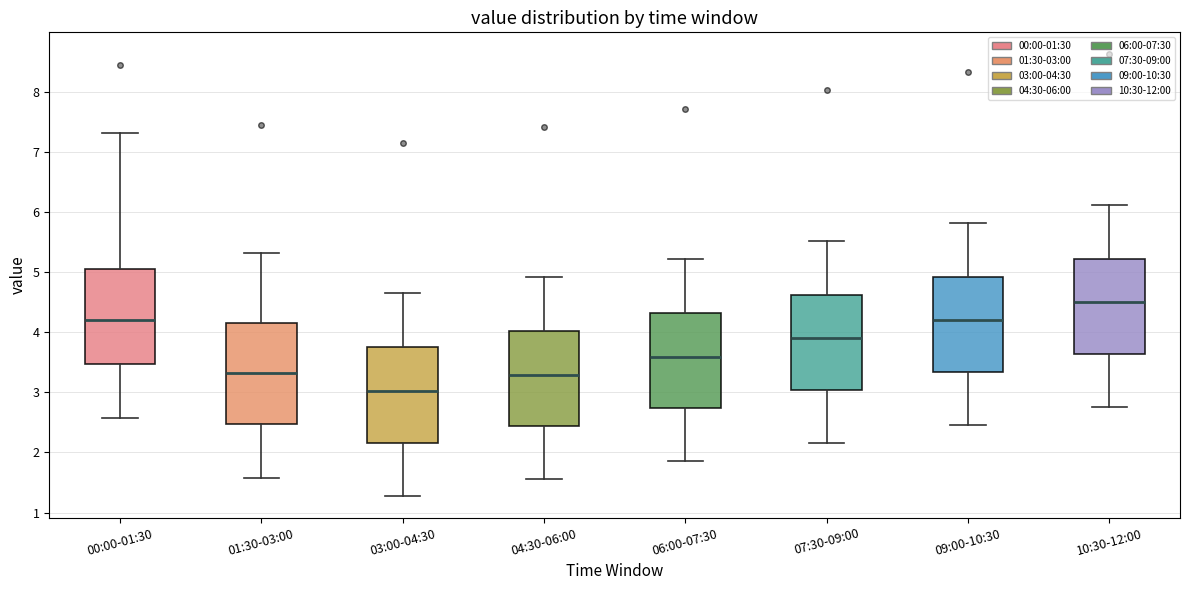

Reading left to right, read every box against the y-axis: the position of its median line, the range the box covers, and the ends of its whiskers. The values are not printed on the chart, so give them approximately, as read against the axis.

00:00-01:30: median 4.2, box 3.5 to 5.1, whiskers 2.6 to 7.3
01:30-03:00: median 3.3, box 2.5 to 4.2, whiskers 1.6 to 5.3
03:00-04:30: median 3.0, box 2.2 to 3.8, whiskers 1.3 to 4.7
04:30-06:00: median 3.3, box 2.4 to 4.0, whiskers 1.6 to 4.9
06:00-07:30: median 3.6, box 2.7 to 4.3, whiskers 1.9 to 5.2
07:30-09:00: median 3.9, box 3.0 to 4.6, whiskers 2.2 to 5.5
09:00-10:30: median 4.2, box 3.3 to 4.9, whiskers 2.5 to 5.8
10:30-12:00: median 4.5, box 3.6 to 5.2, whiskers 2.8 to 6.1